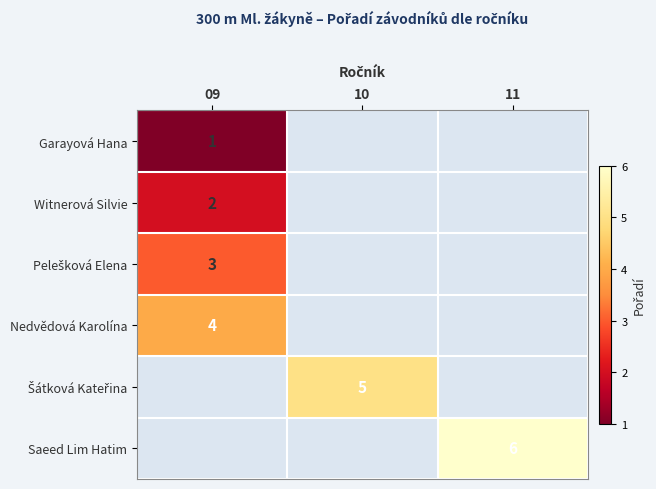

Is it true that Garayová Hana equals 1 at 09?

True